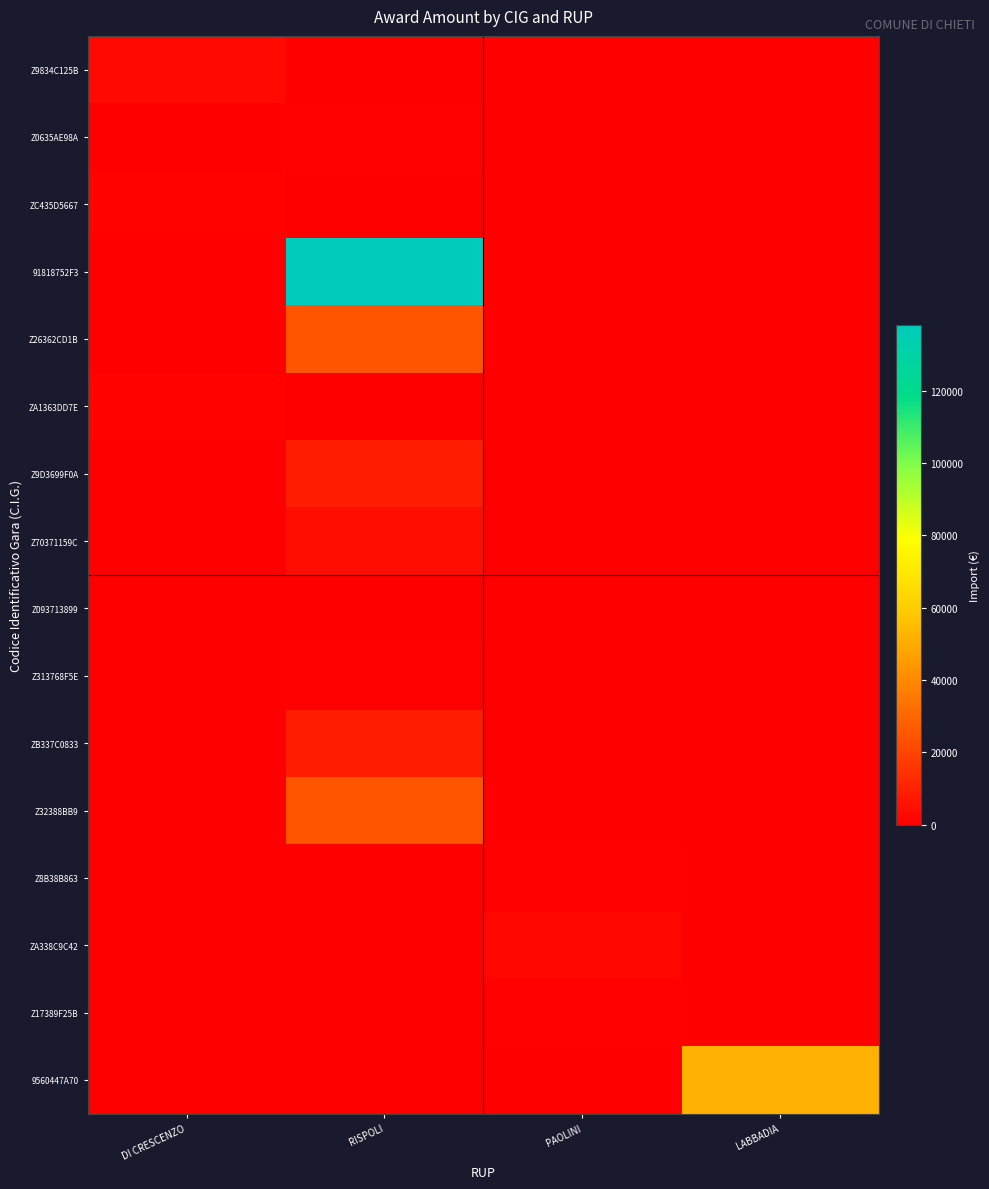

At which category is the sum across all series the highest?

RISPOLI